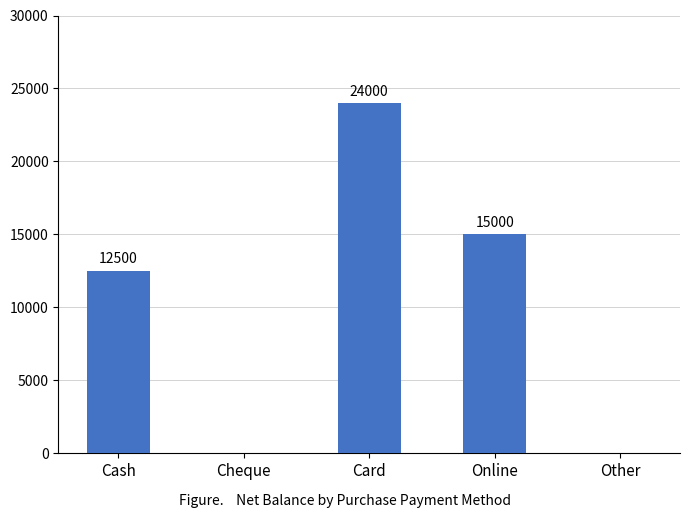

Reading right to left, extract all data points from this chart.

0	15000	24000	0	12500